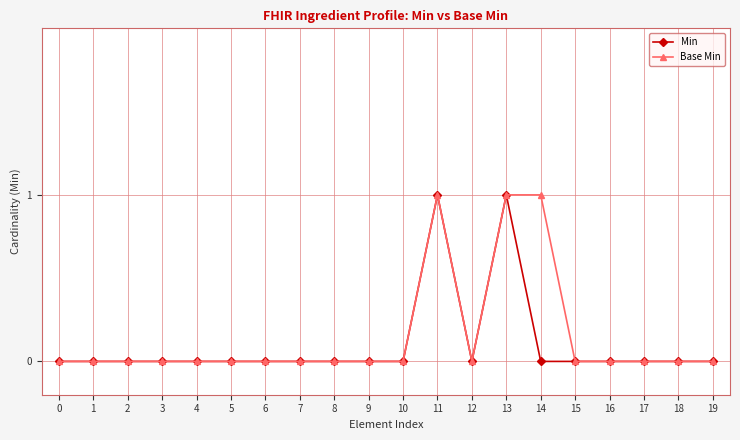

What is the total value across all series at 13?

2